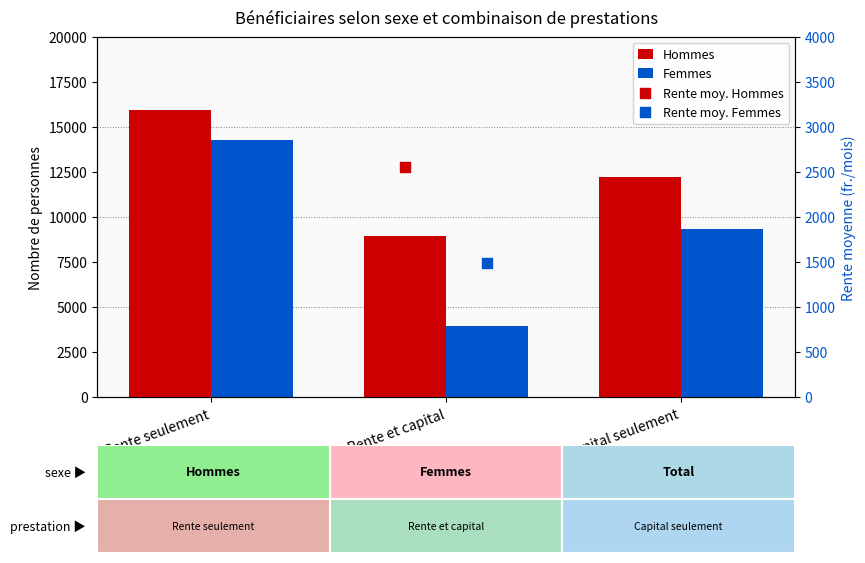

Which series has the largest total across all categories?

Hommes